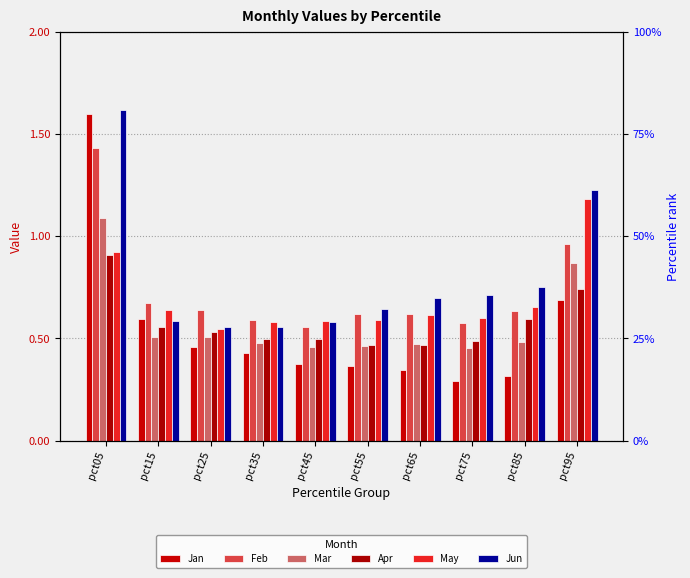

Does the chart contain any negative values?

No